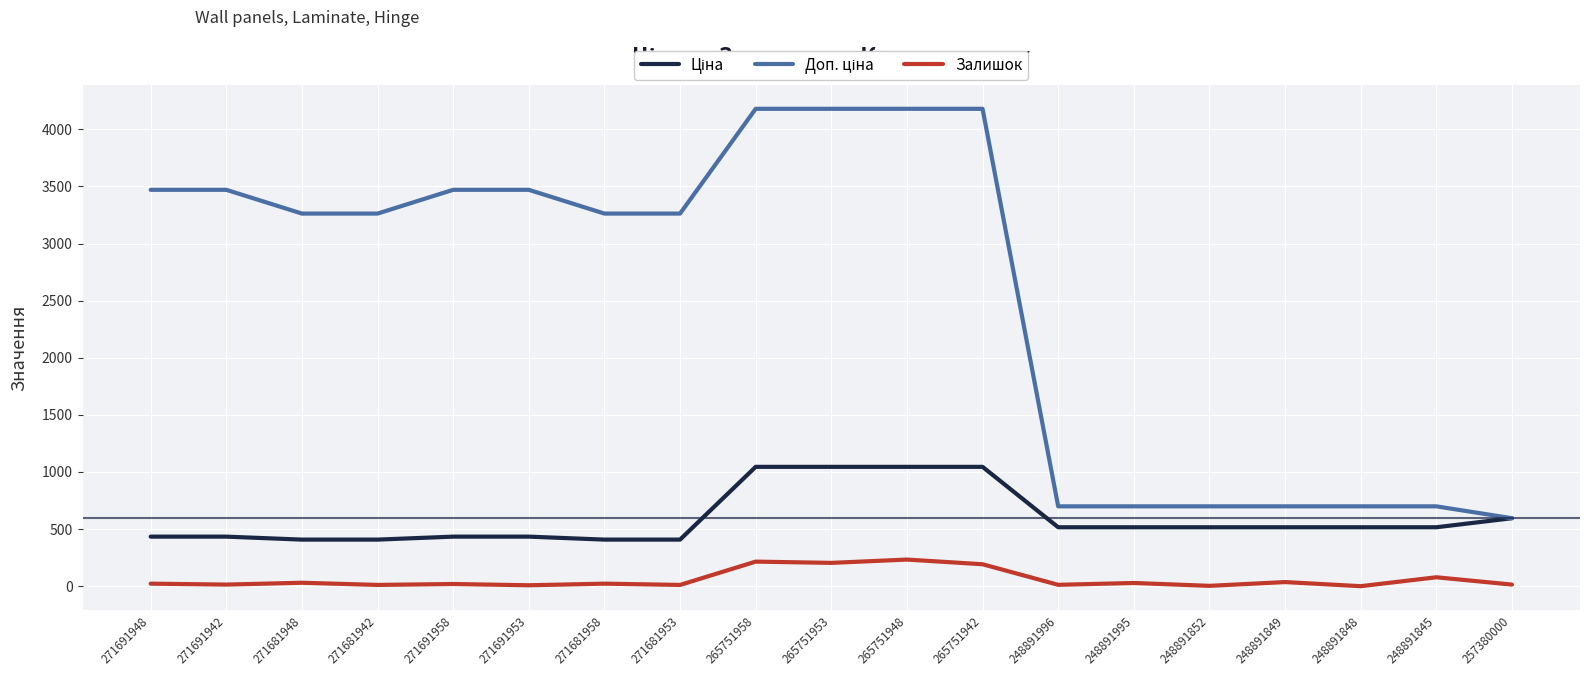

What is the maximum value shown in the chart?

4179.3